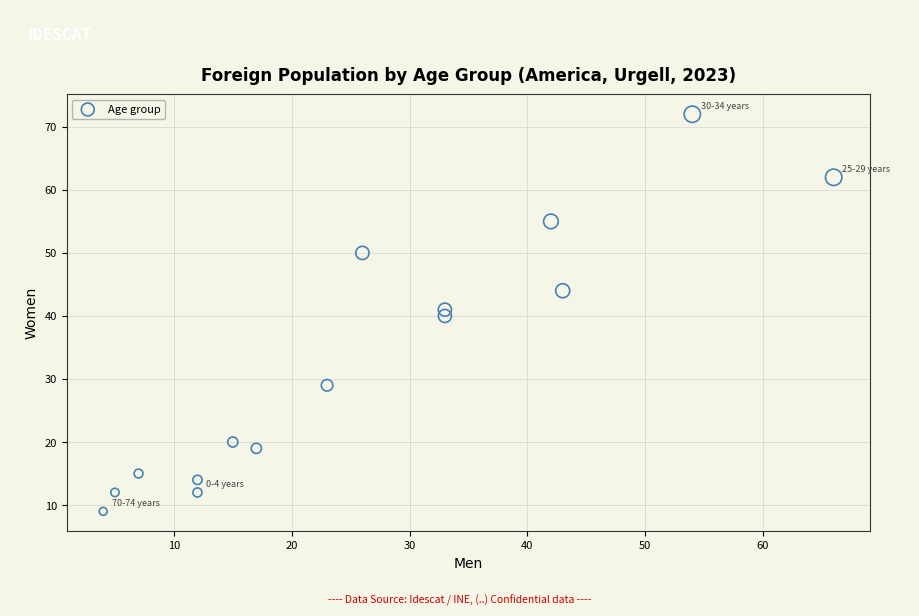

What is the range of Y values (max minus min)?

63